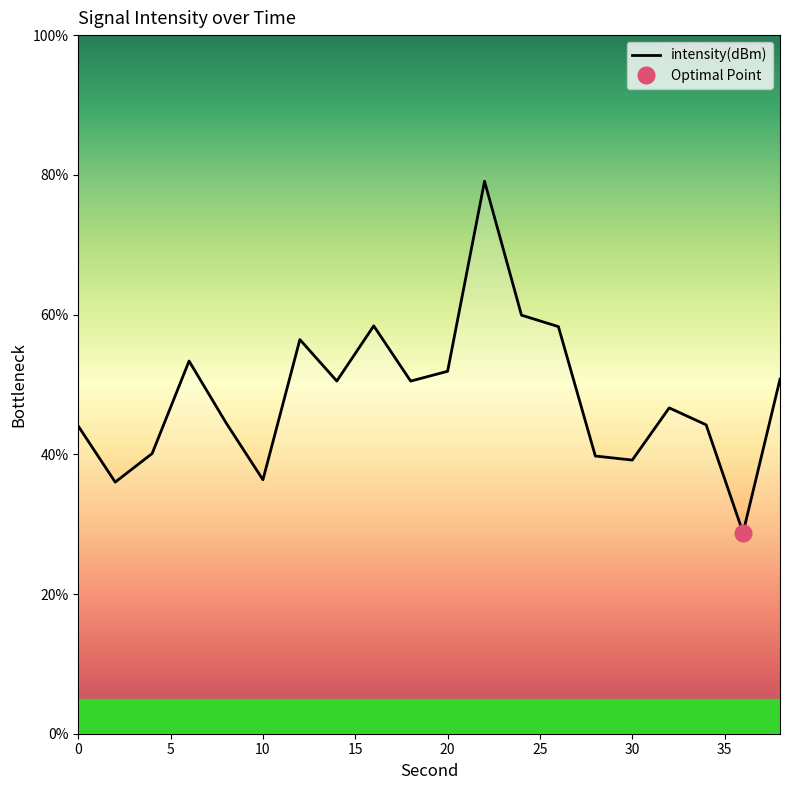

What is the sum of all values?

968.6